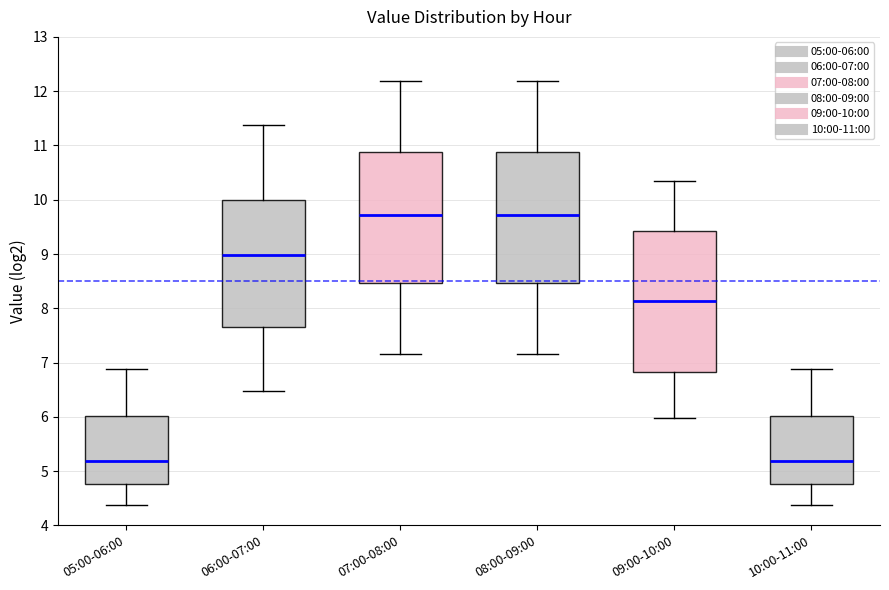

Which box is the tallest, from its lower edge to its upper edge?

09:00-10:00